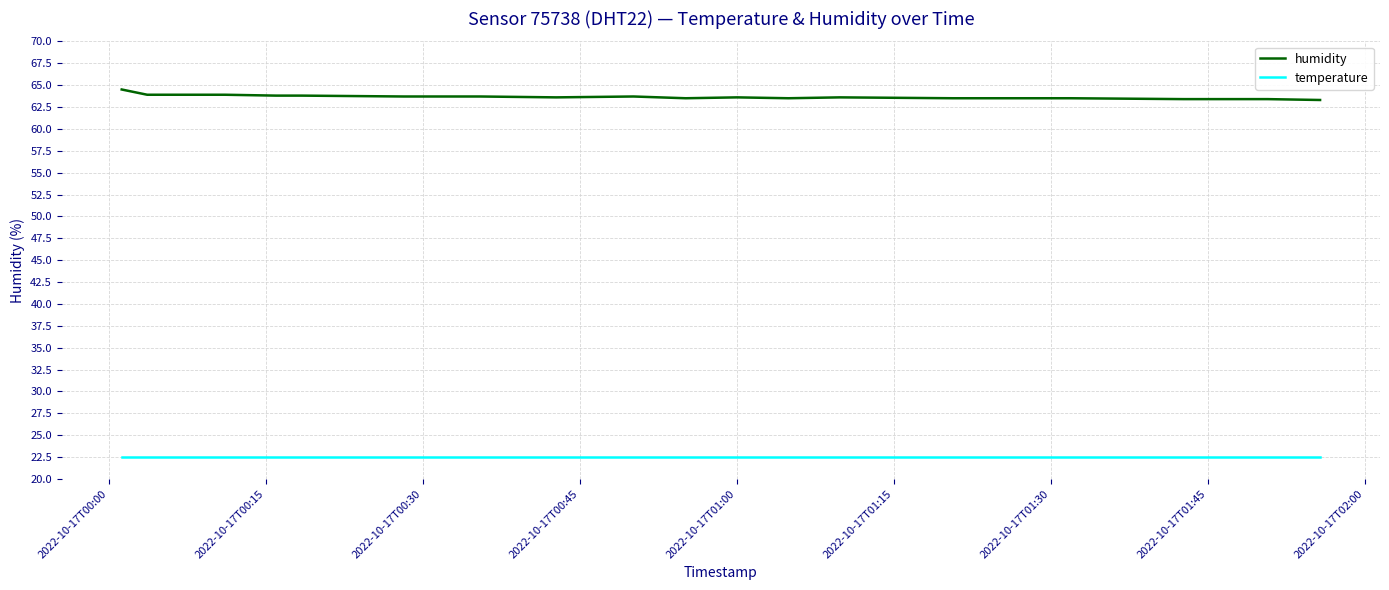

List the series in order of their peak value, highest first.

humidity, temperature